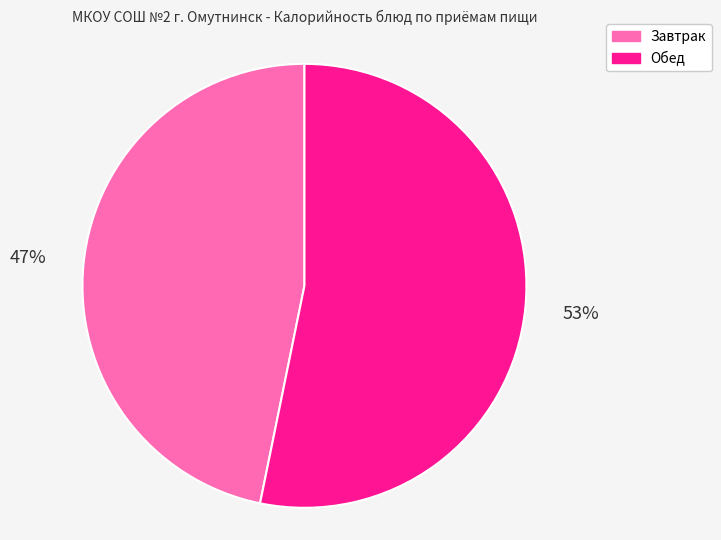

Combined, do Обед and Завтрак account for over 50%?

Yes